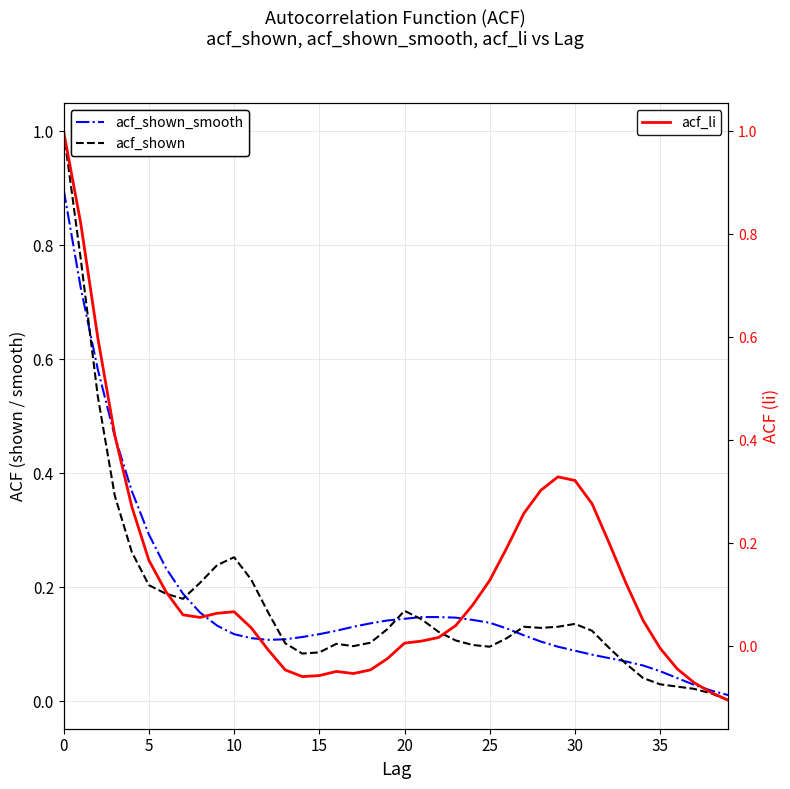

What is the approximate value of acf_shown at 21?

0.1